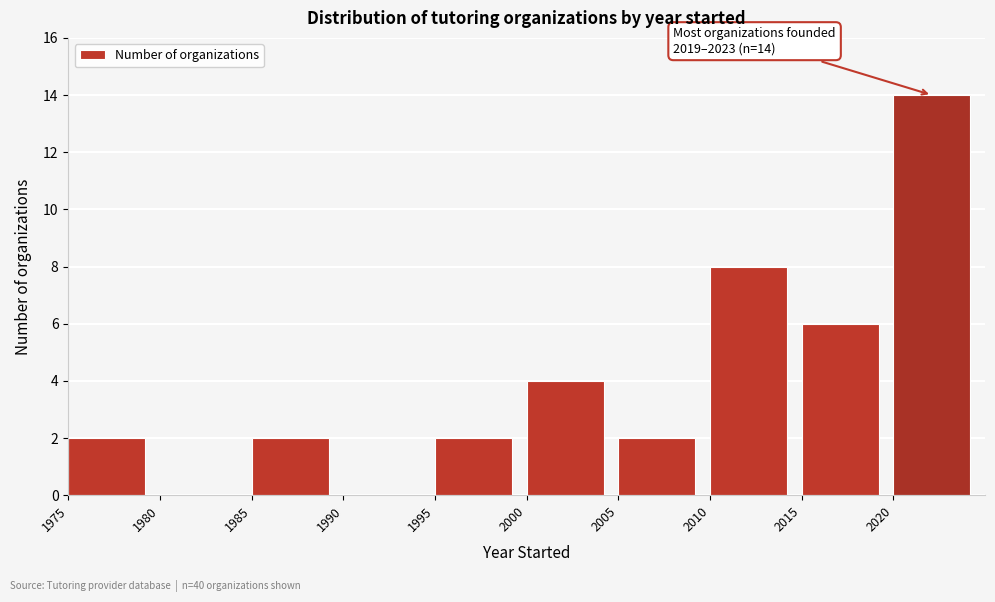

Over which range of the x-axis is the bar tallest?

2020 to 2025